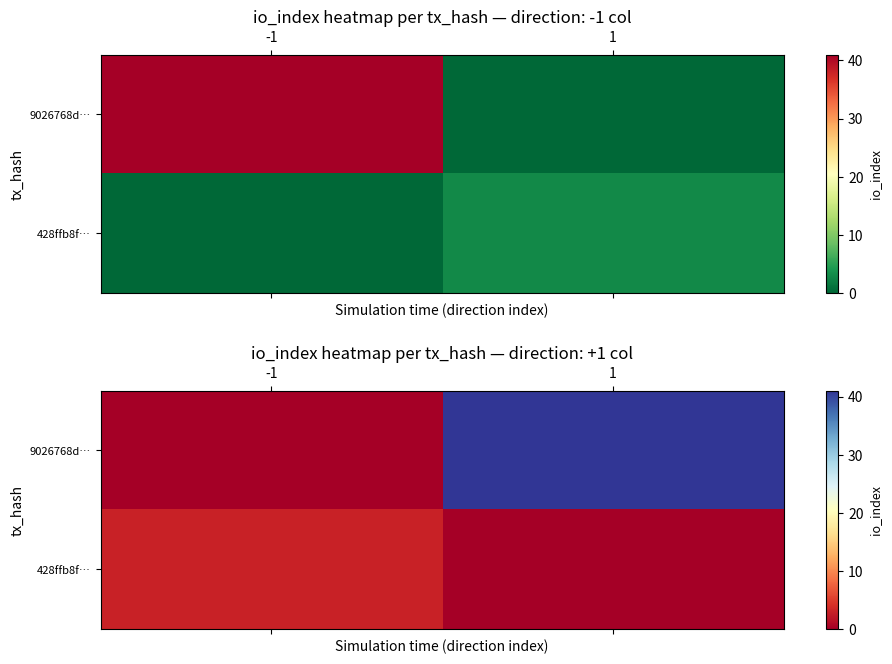

What is the difference between the 9026768d… values at 1 and -1?

41